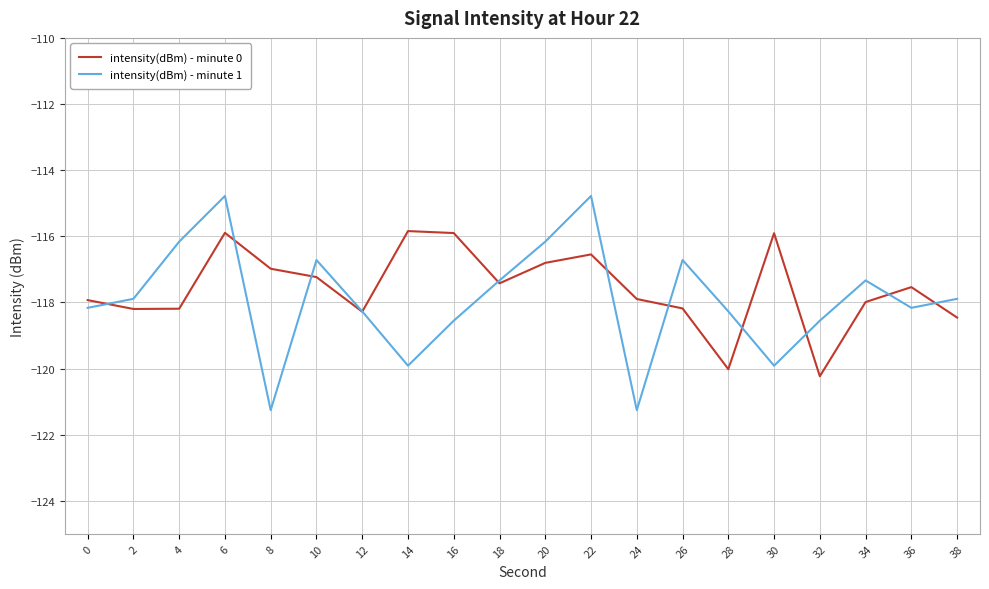

Is it true that intensity(dBm) - minute 1 equals -195.0 at 10?

False